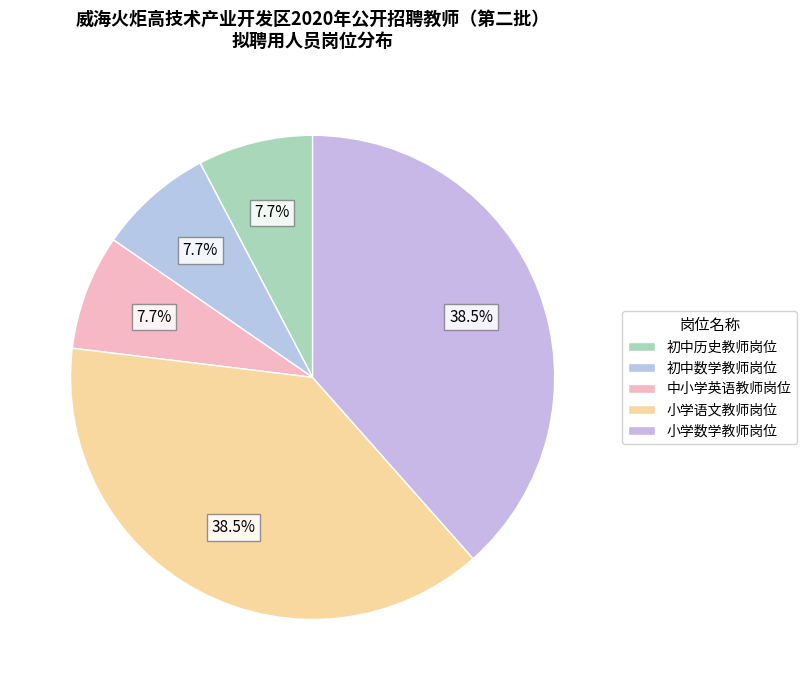

Count the number of slices in the pie.

5